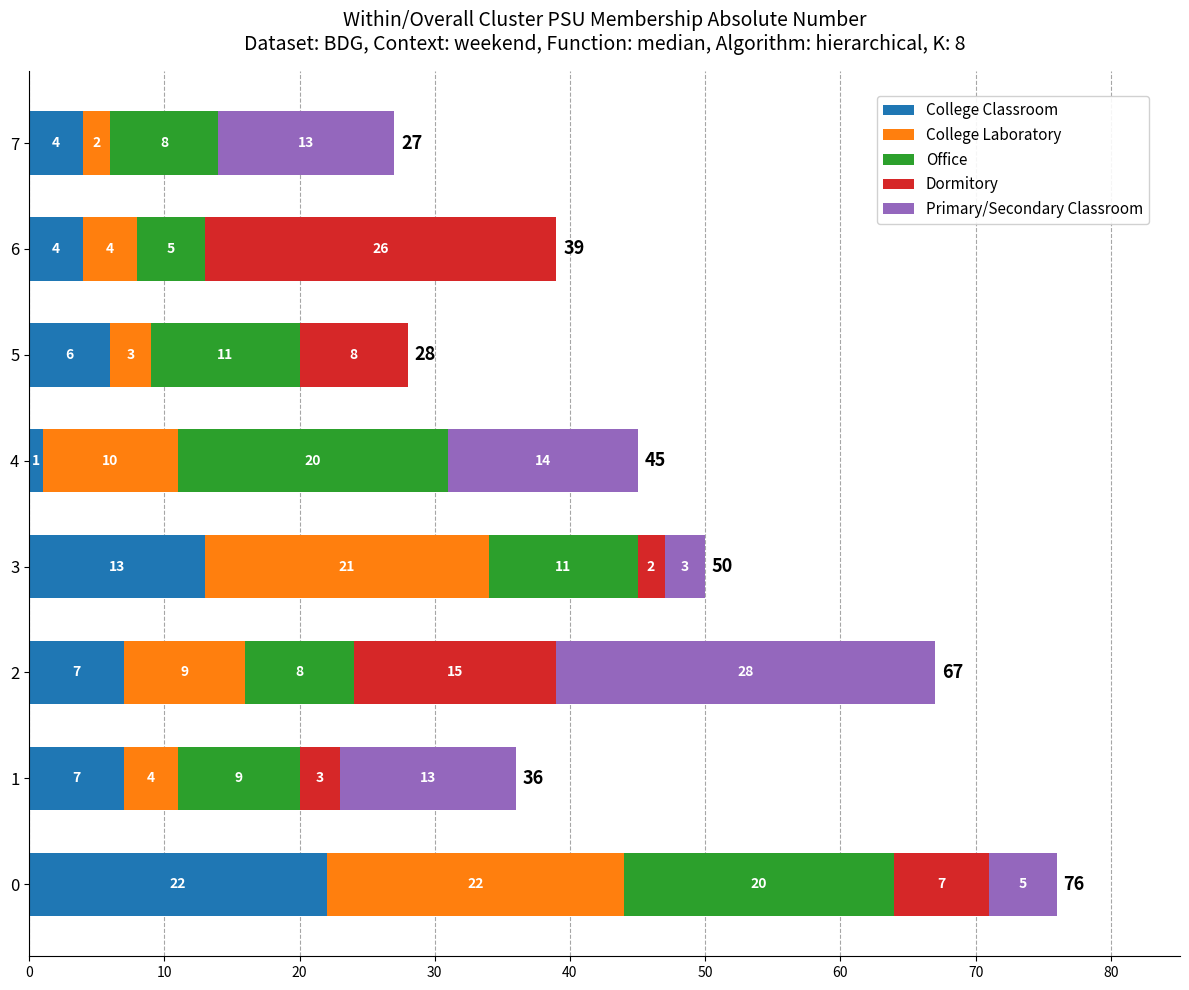

At which label is College Classroom closest to 11?

3